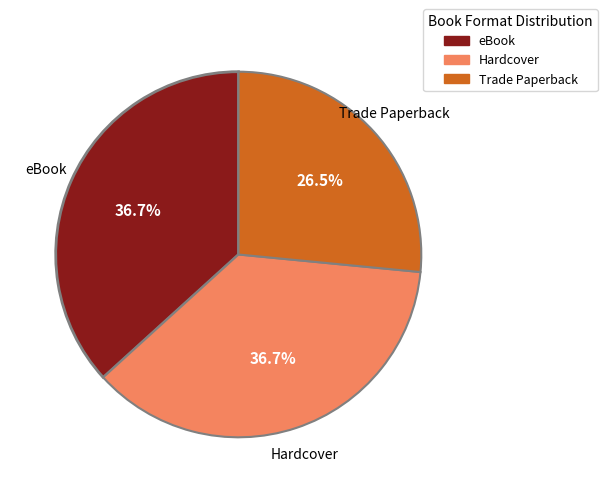

Is it true that eBook is 37% of the pie?

True